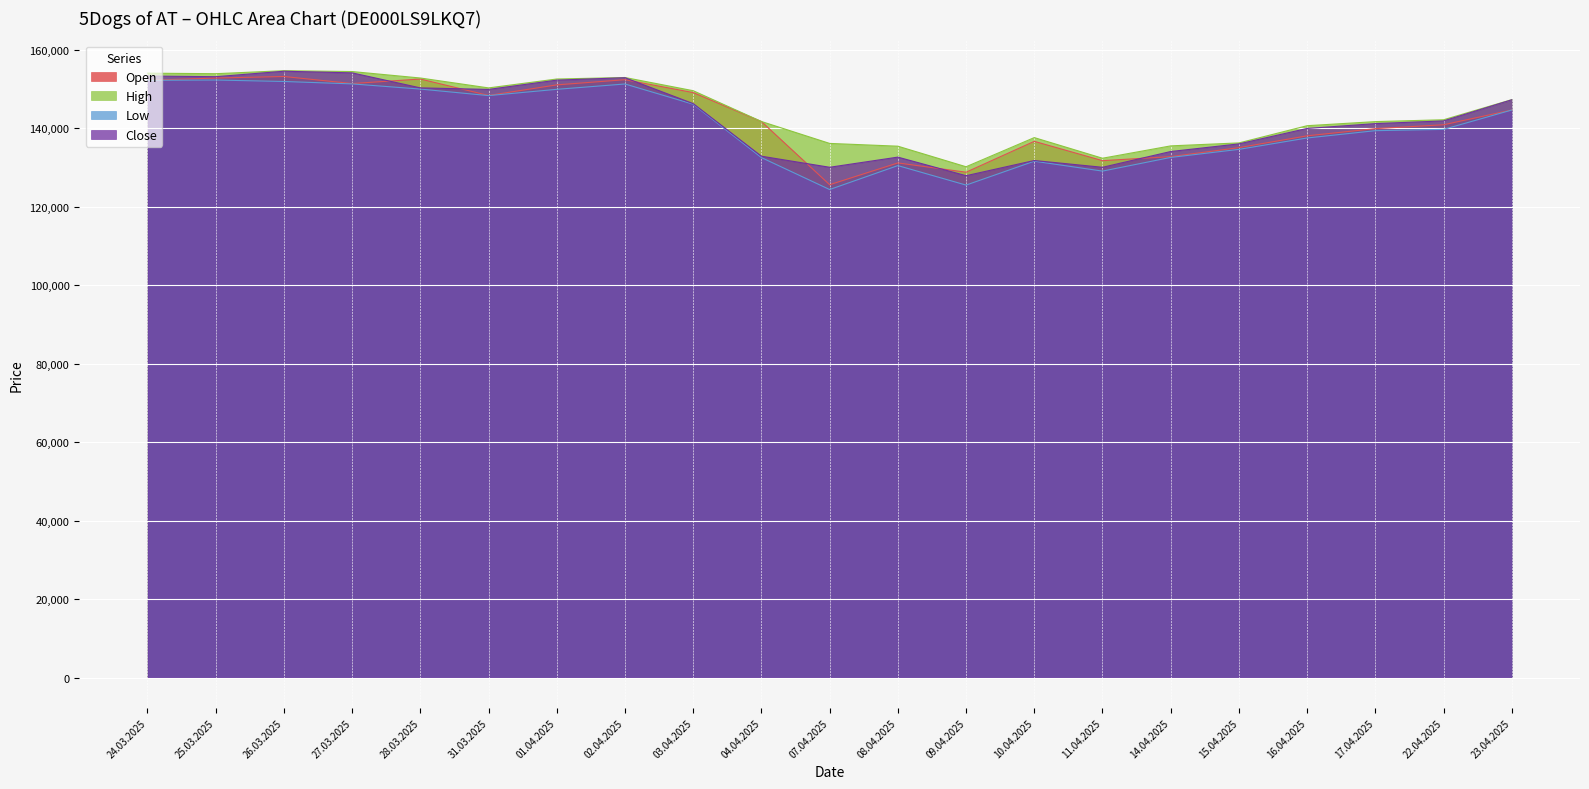

What is the value of the High point at the 16th from the left?

135520